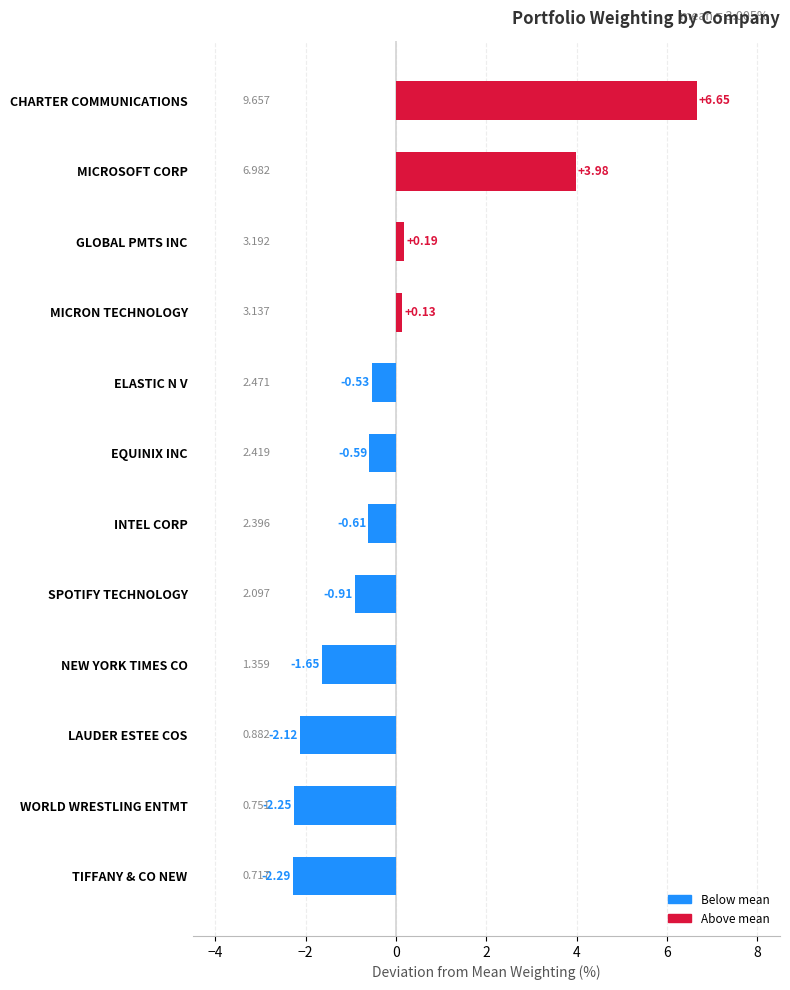

Does the chart contain stacked bars?

No